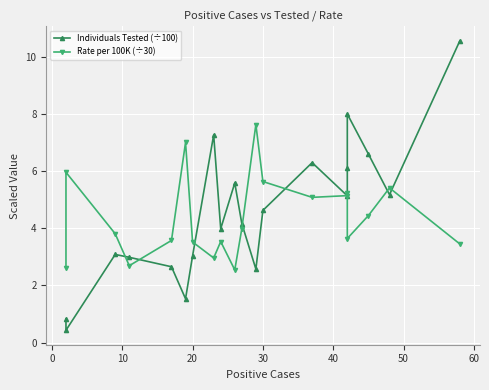

What is the difference between the maximum and second lowest values in the Individuals Tested (÷100) series?

9.7